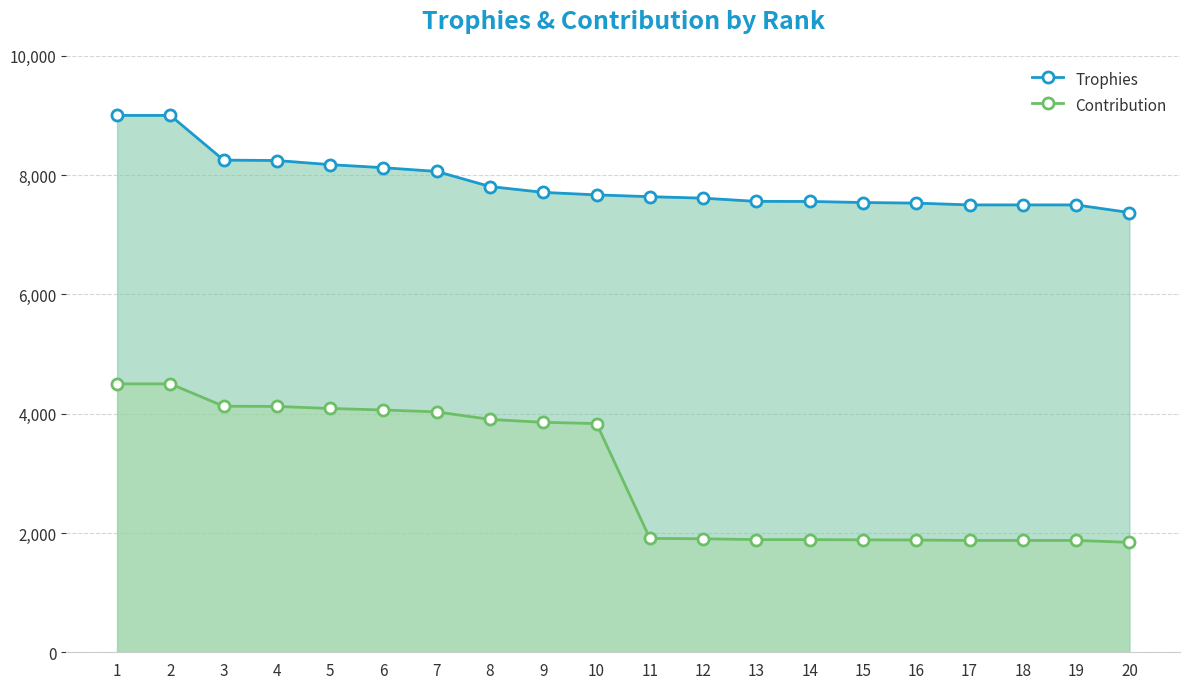

The Contribution series shows 4500 at 2. True or false?

True